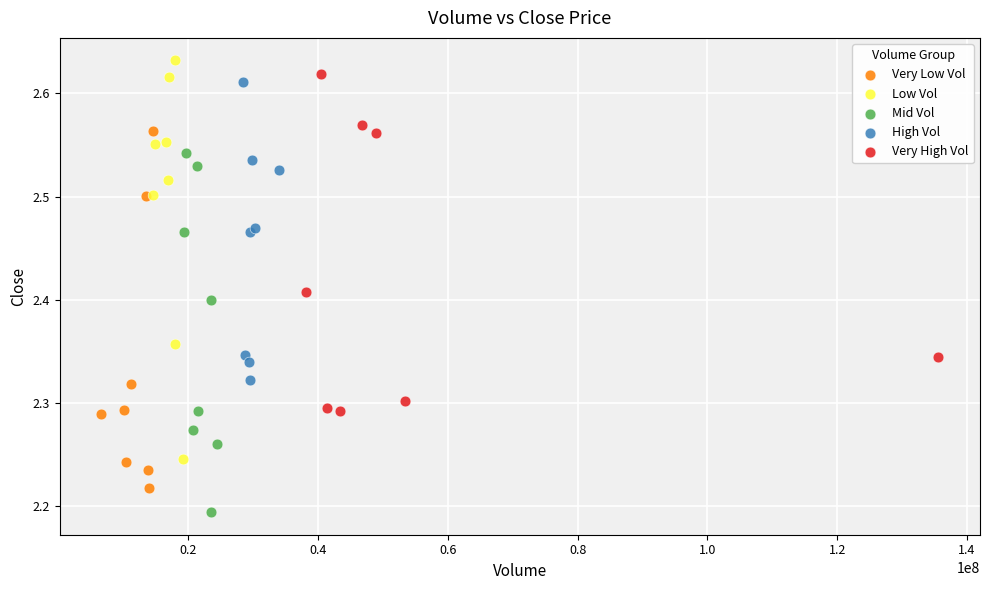

Which series has the widest spread of Y values?

Low Vol